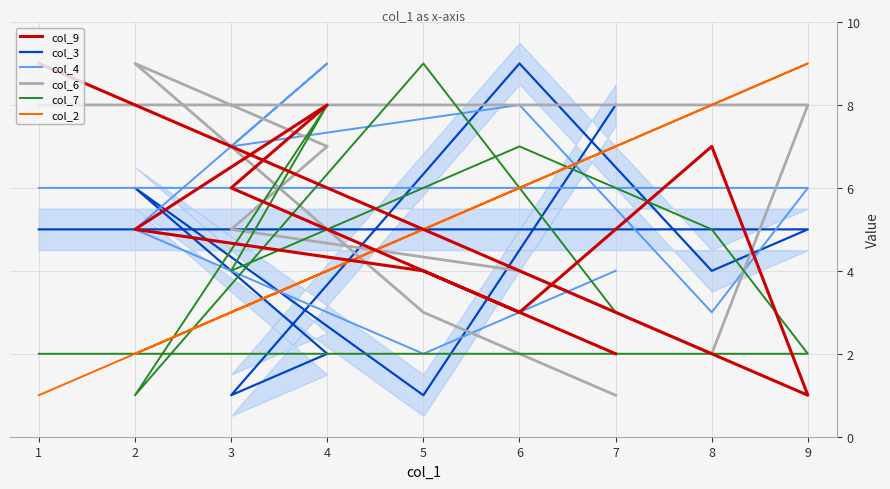

Rank the categories by col_6 value from lowest to highest.

7, 8, 5, 6, 3, 4, 1, 9, 2